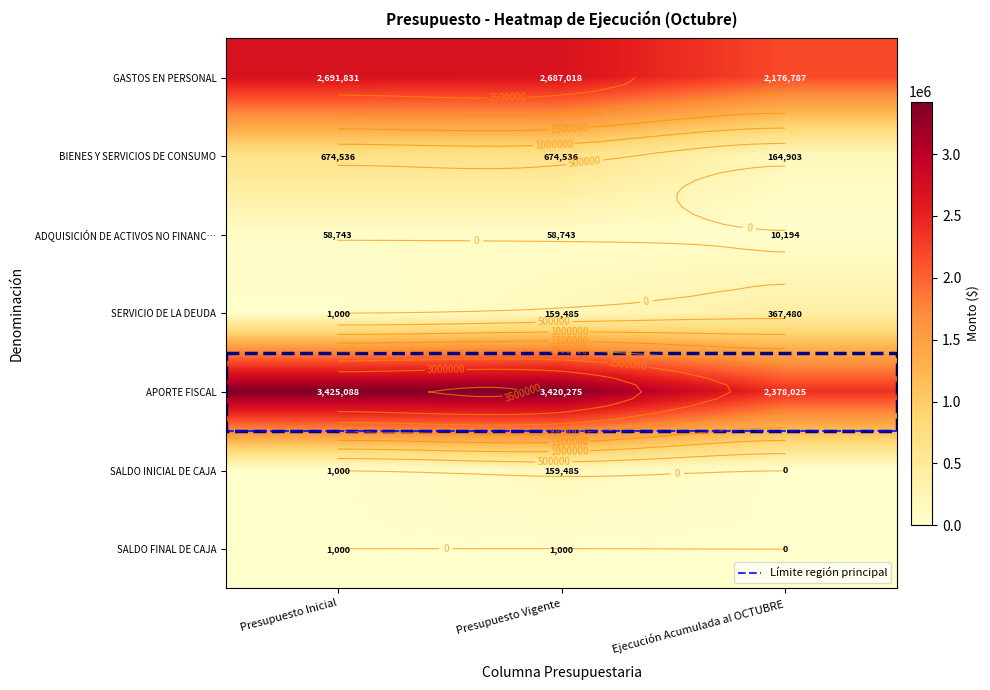

At which category does the chart reach its minimum across all series?

Ejecución Acumulada al OCTUBRE